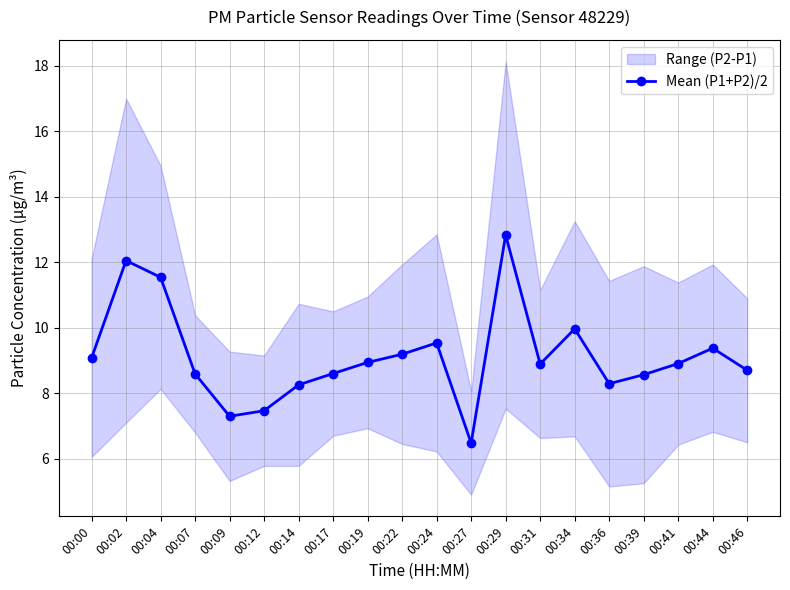

Does the chart display data point markers on the line(s)?

Yes